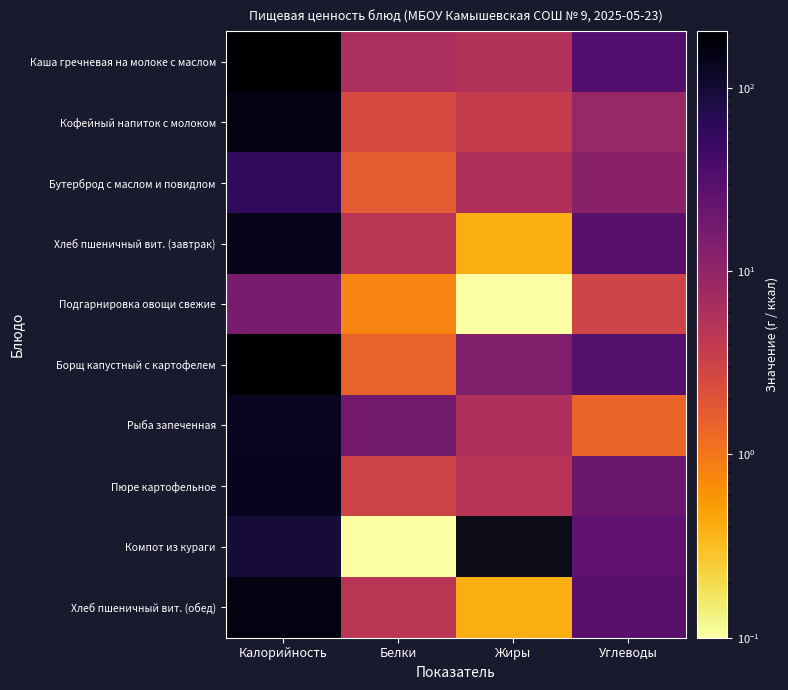

At which category is the sum across all series the highest?

Калорийность